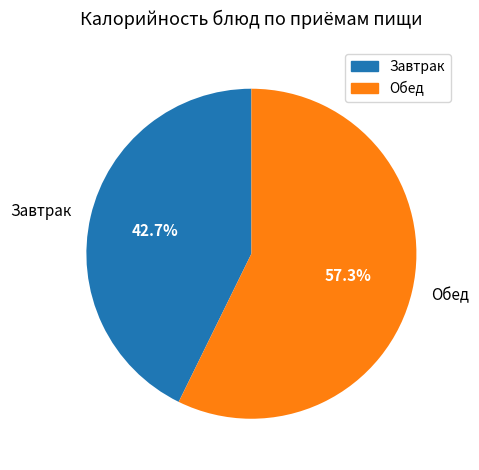

Approximately how many times larger is the value at Обед compared to Завтрак?

1.3